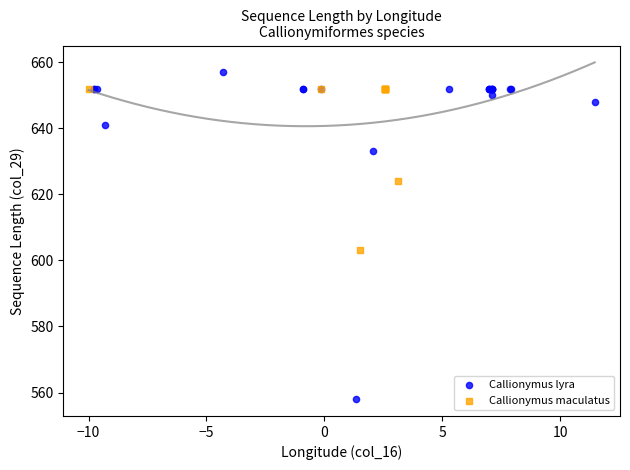

Which series contains the highest Y value?

Callionymus lyra